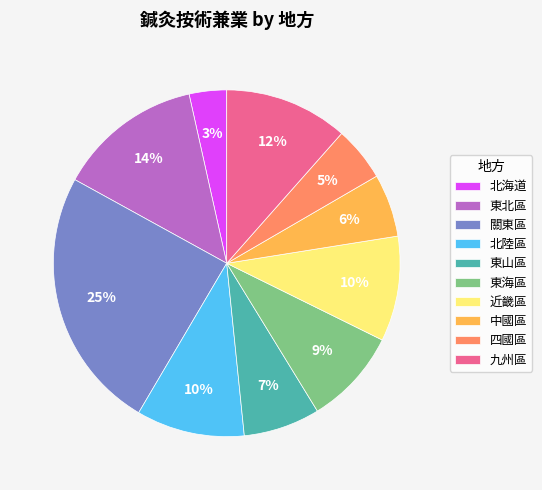

To the nearest percent, what is the average slice percentage?

10%